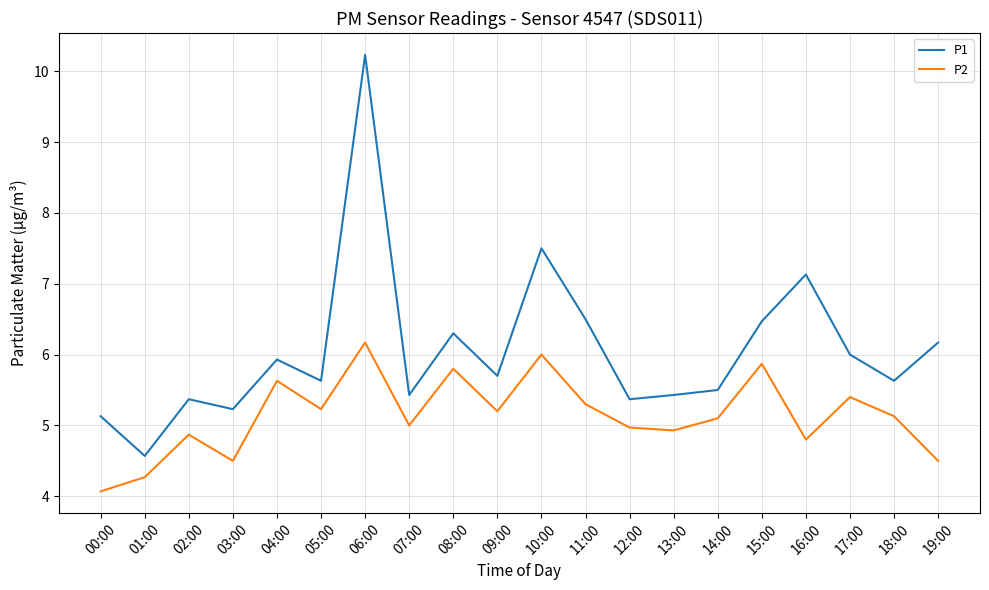

True or false: P1 and P2 cross at least once.

False